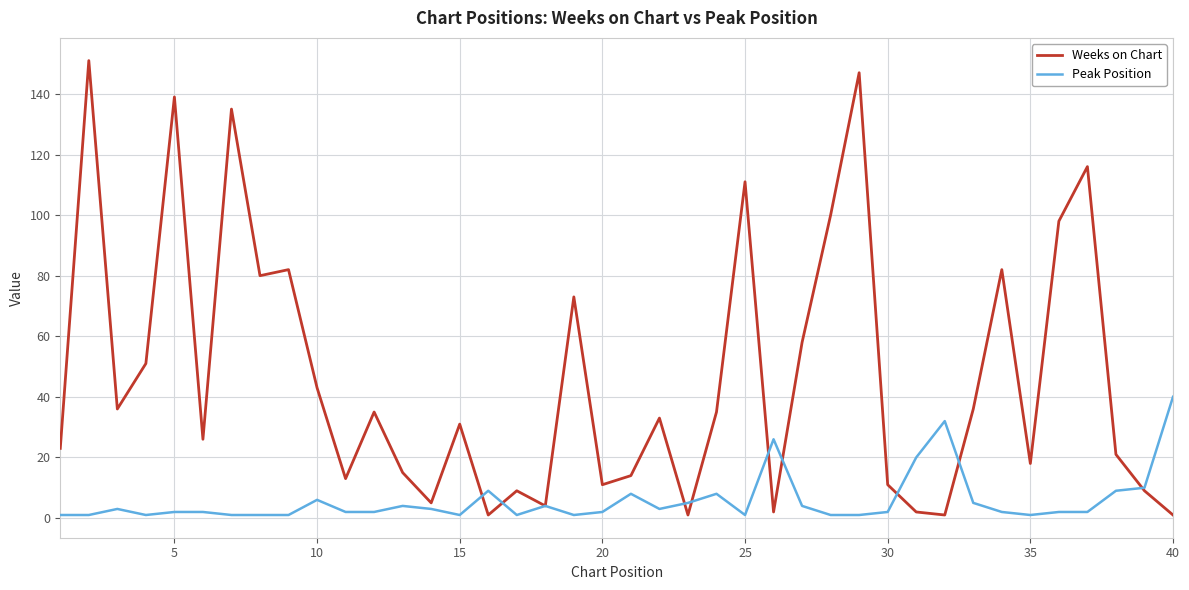

Which series has the largest total across all categories?

Weeks on Chart